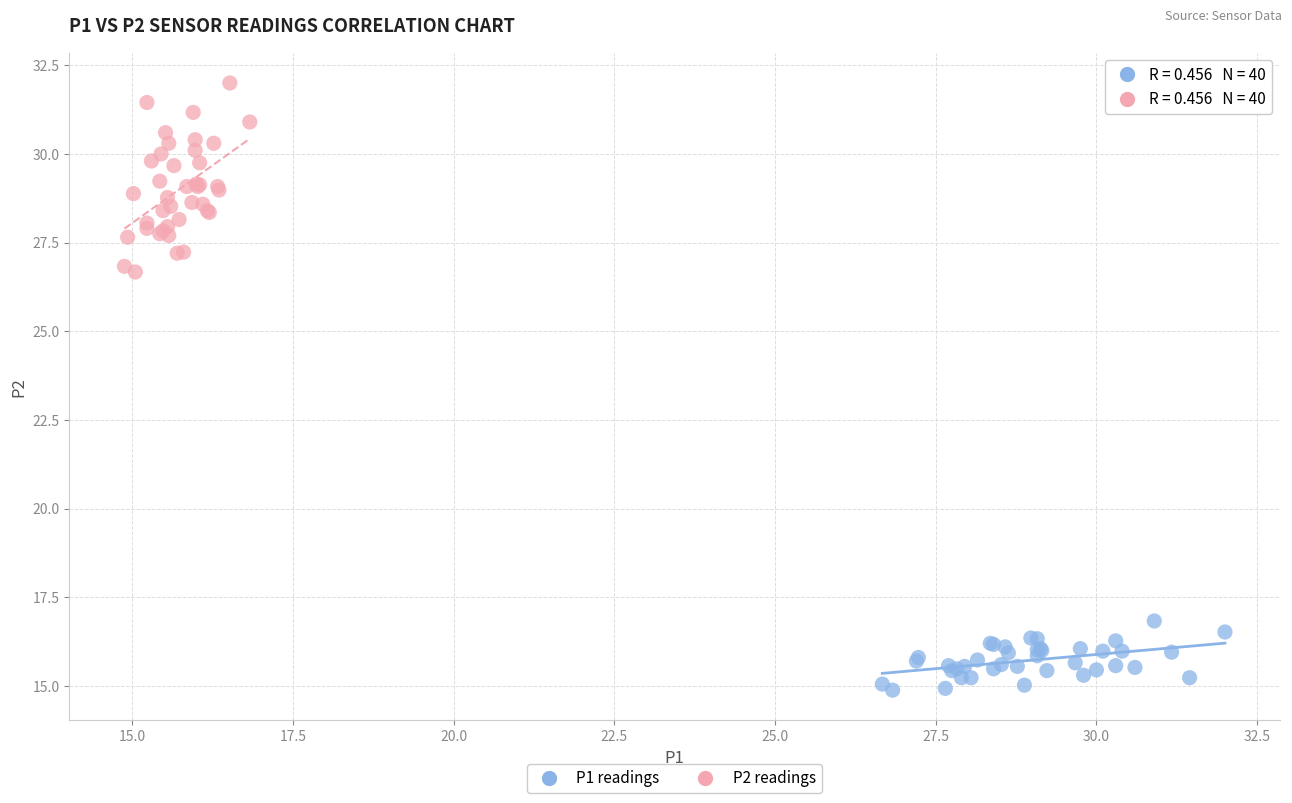

Which series reaches the maximum Y coordinate?

P2 readings